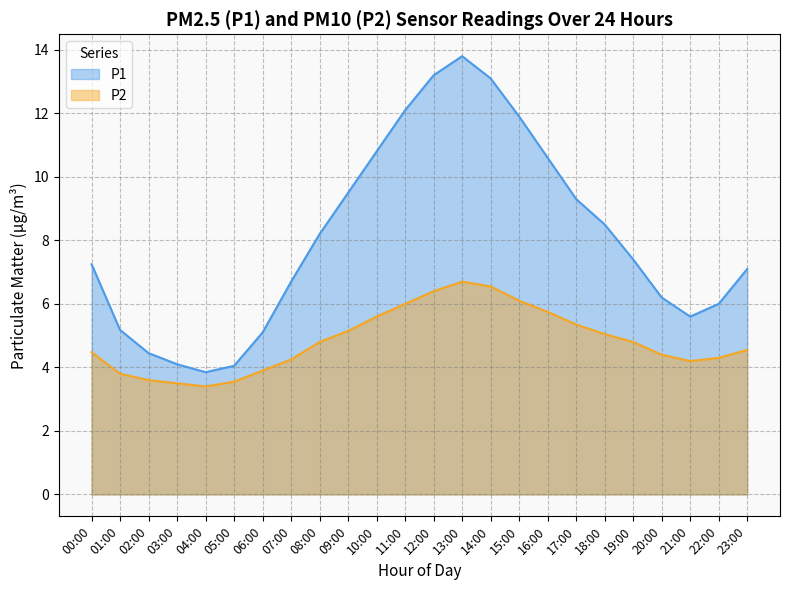

What are all the series names shown in the legend?

P1, P2